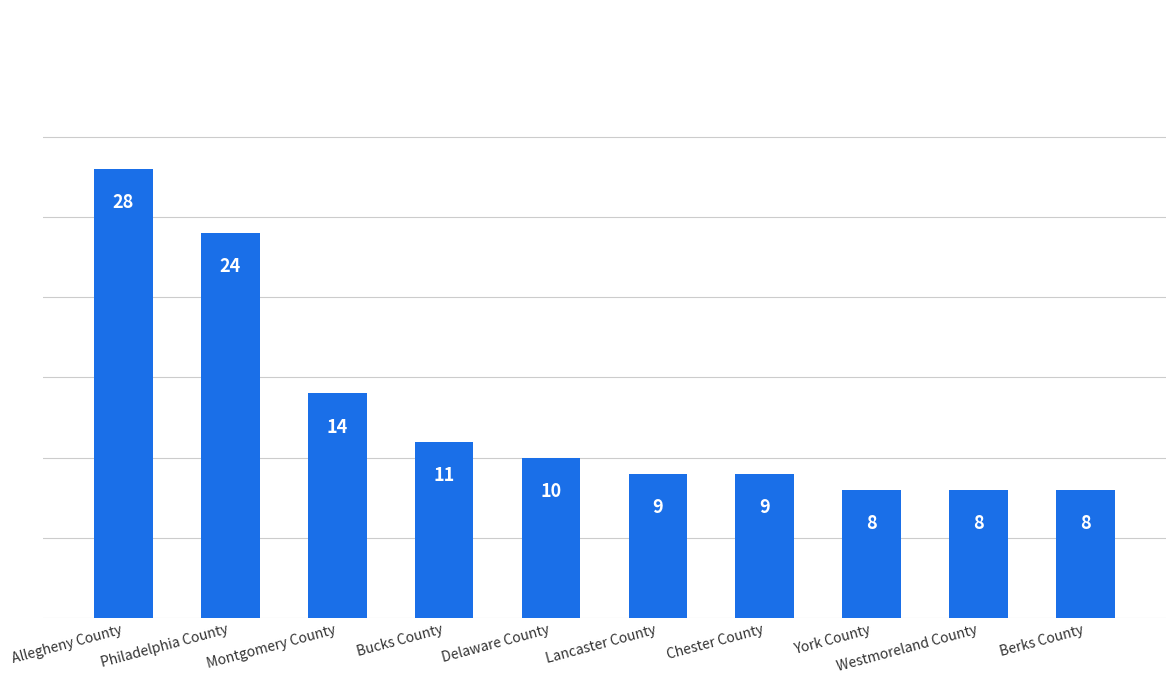

How many bars are there in total?

10